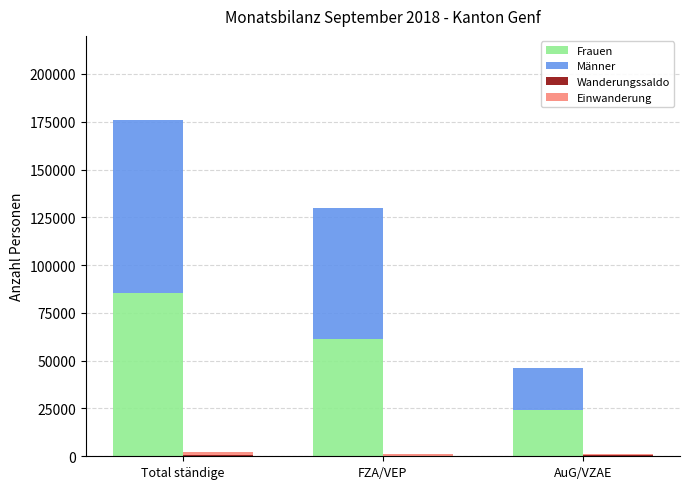

What is the sum of all Männer values?

180594